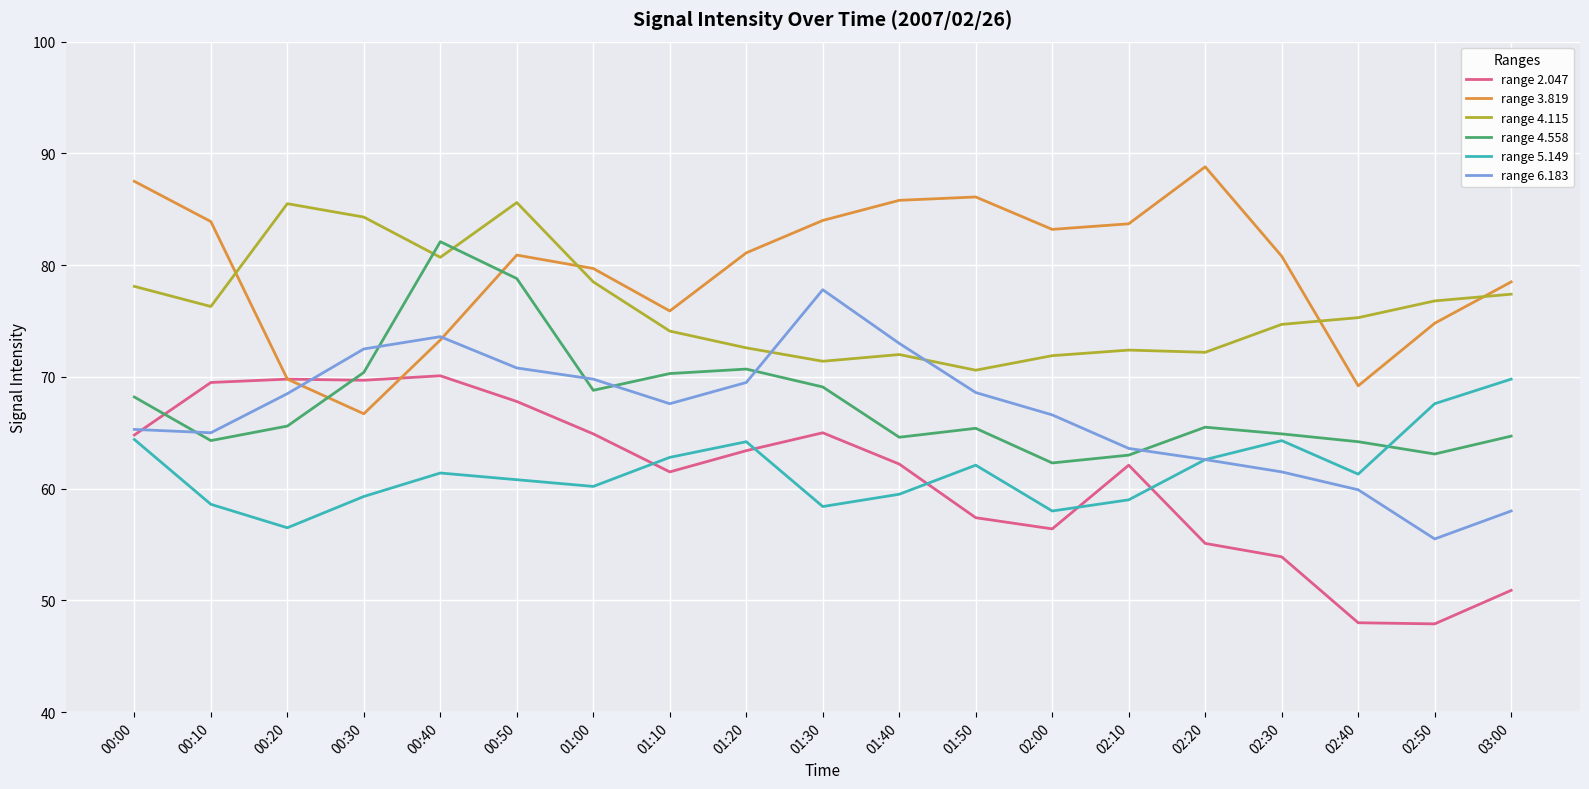

Is it true that range 2.047 equals 65.0 at 01:30?

True